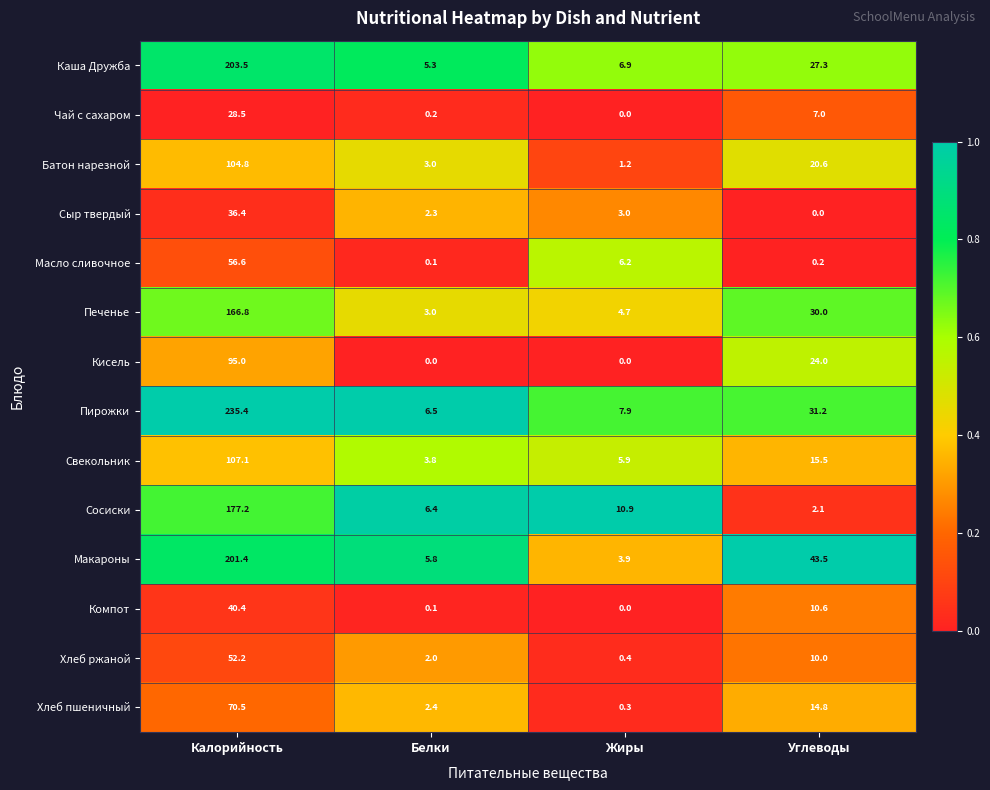

True or false: Хлеб ржаной has a value of 0.4 at Жиры.

True